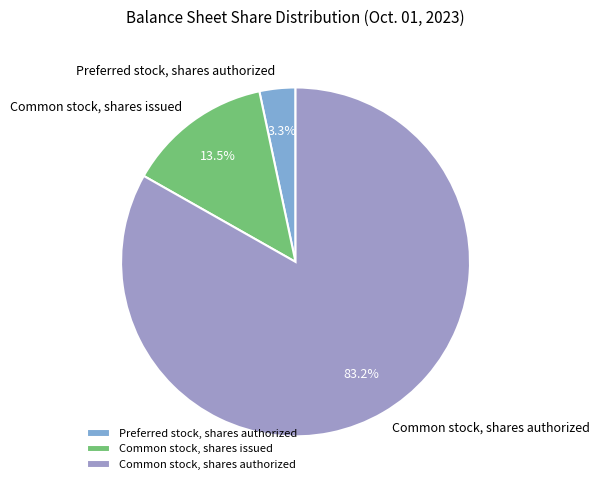

Is the sum of Common stock, shares issued and Preferred stock, shares authorized greater than half?

No